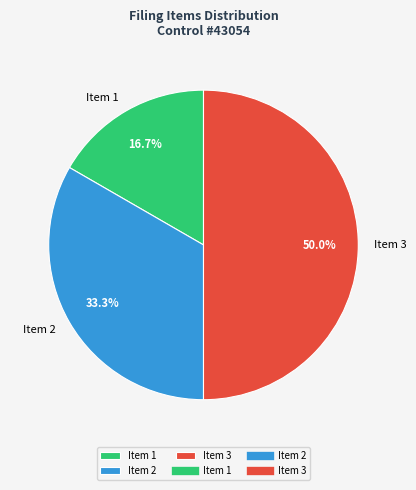

To the nearest percent, what is the difference between the Item 3 and Item 1 slice percentages?

33%